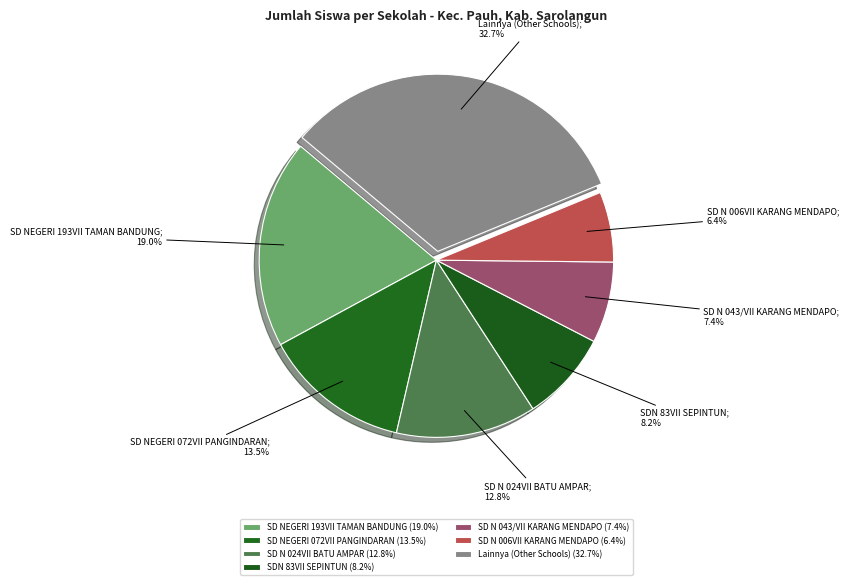

Rank the categories by value from highest to lowest.

Lainnya (Other Schools) (32.7%), SD NEGERI 193VII TAMAN BANDUNG (19.0%), SD NEGERI 072VII PANGINDARAN (13.5%), SD N 024VII BATU AMPAR (12.8%), SDN 83VII SEPINTUN (8.2%), SD N 043/VII KARANG MENDAPO (7.4%), SD N 006VII KARANG MENDAPO (6.4%)